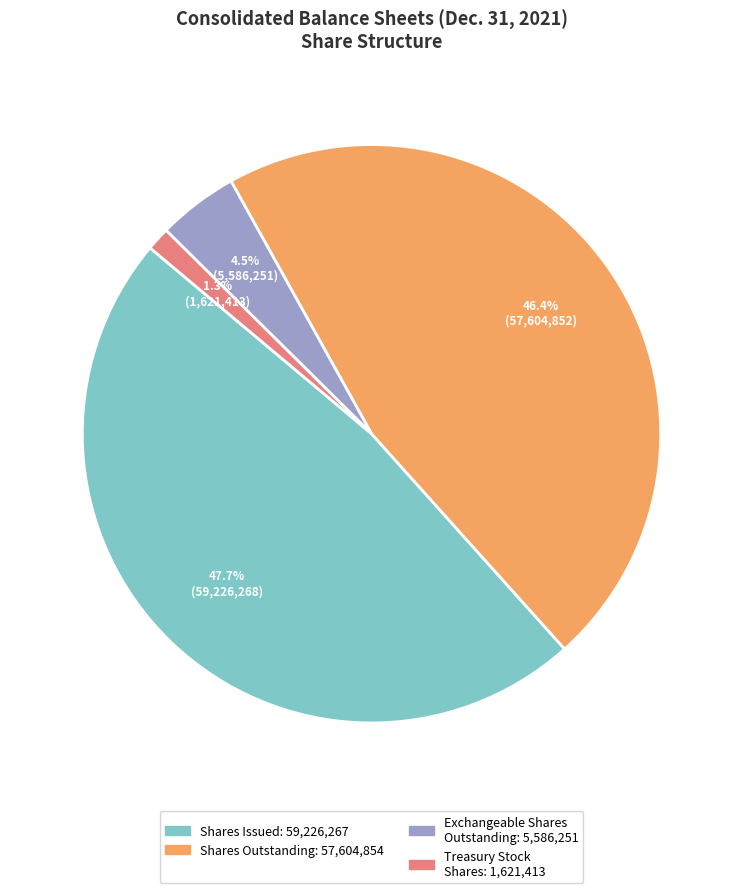

How many slices are in this pie chart?

4